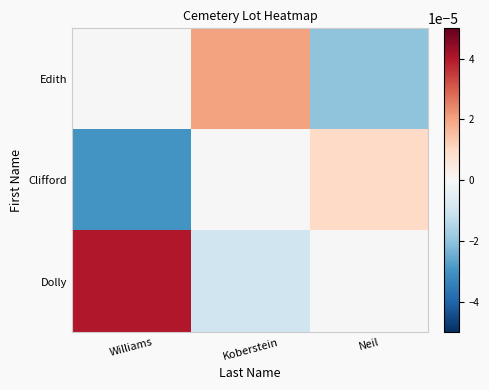

Reading left to right, list all the values displayed in this chart.

Edith: Williams=0.0	Koberstein=0.0	Neil=-0.0
Clifford: Williams=-0.0	Koberstein=0.0	Neil=0.0
Dolly: Williams=0.0	Koberstein=-0.0	Neil=0.0